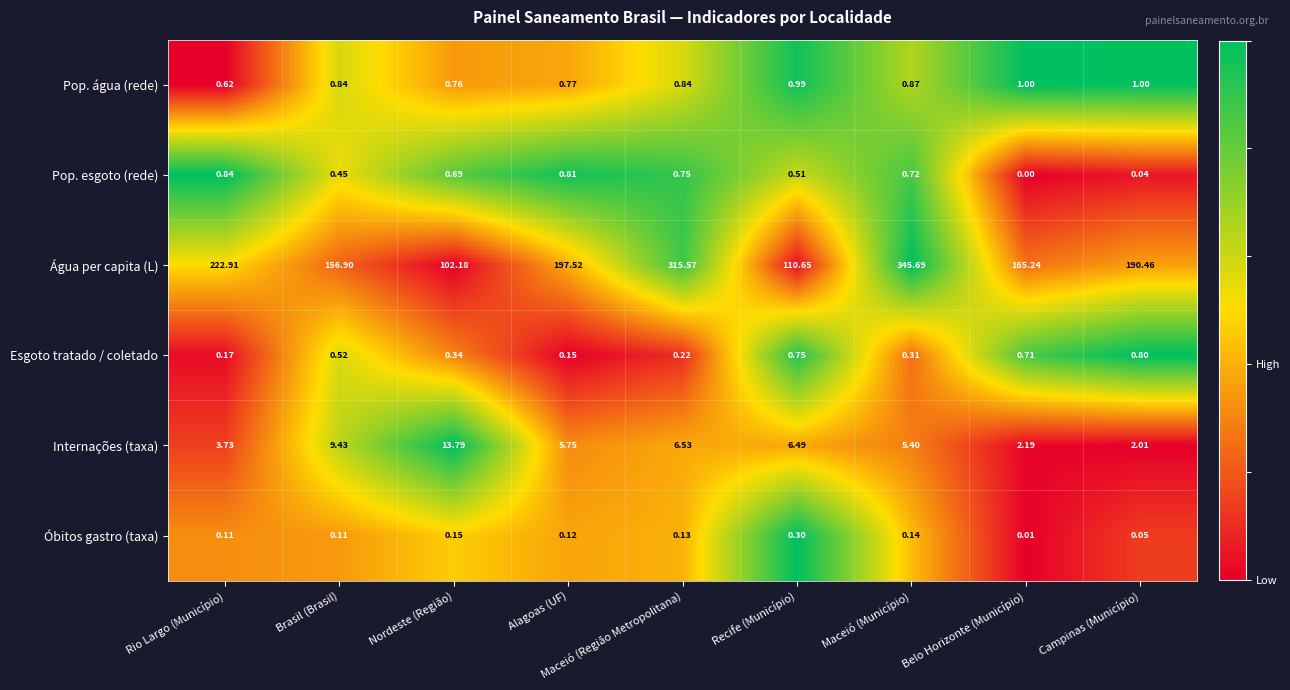

Rank the series at Campinas (Município) from lowest to highest value.

Pop. esgoto (rede), Óbitos gastro (taxa), Esgoto tratado / coletado, Pop. água (rede), Internações (taxa), Água per capita (L)